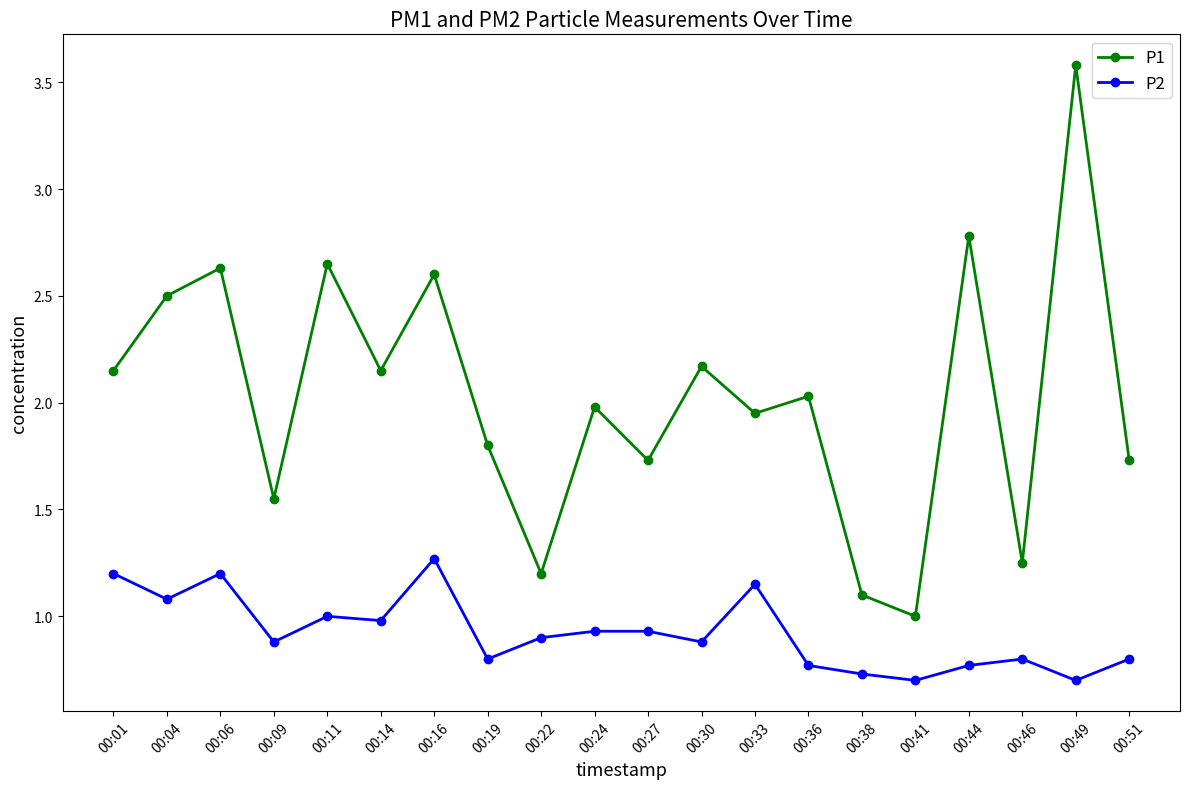

True or false: P1 has a value of 2.7 at 00:33.

False